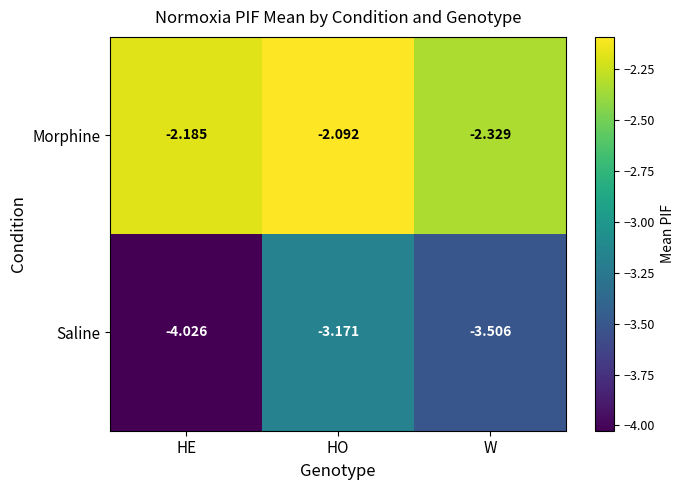

At which category is the sum across all series the highest?

HO